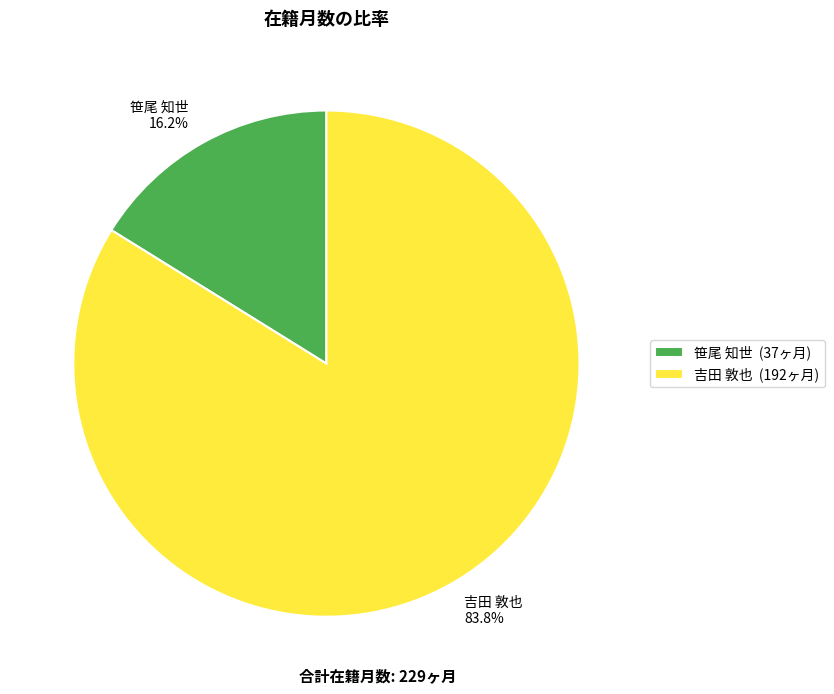

What is the largest slice in the pie chart?

吉田 敦也